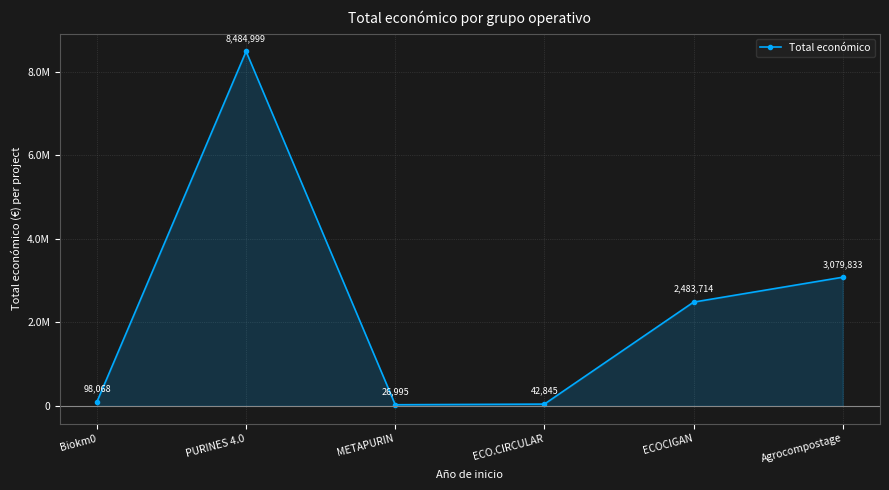

Does the chart have visible grid lines?

Yes